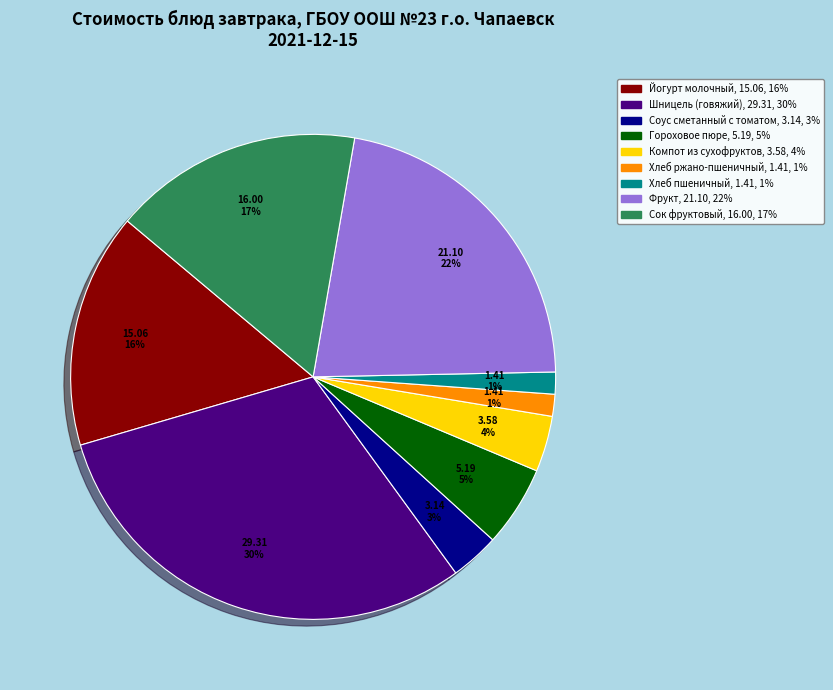

What percentage is the Компот из сухофруктов slice, to the nearest percent?

4%